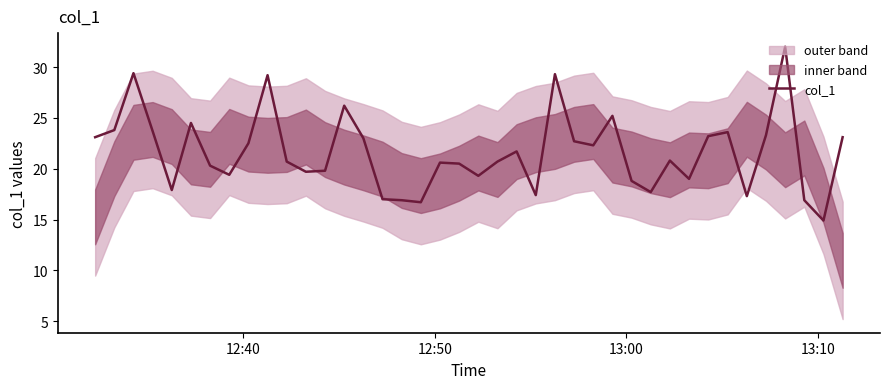

What is the minimum value for col_1?

14.9